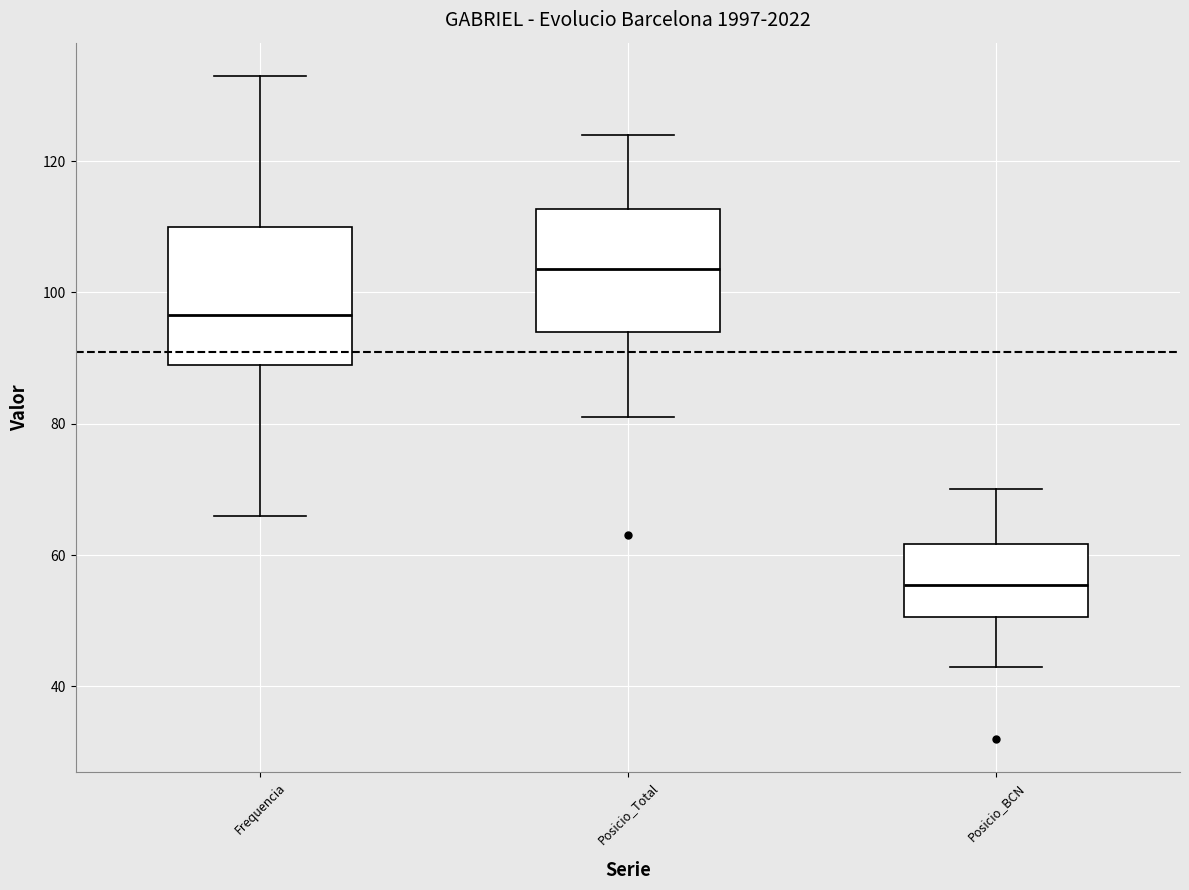

Where is the lower edge of the box for Frequencia on the y-axis? The values are not printed on the chart, so give them approximately, as read against the axis.

90